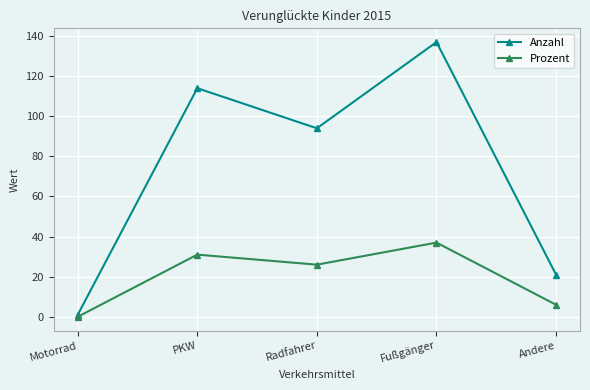

At which label is Anzahl closest to 69?

Radfahrer